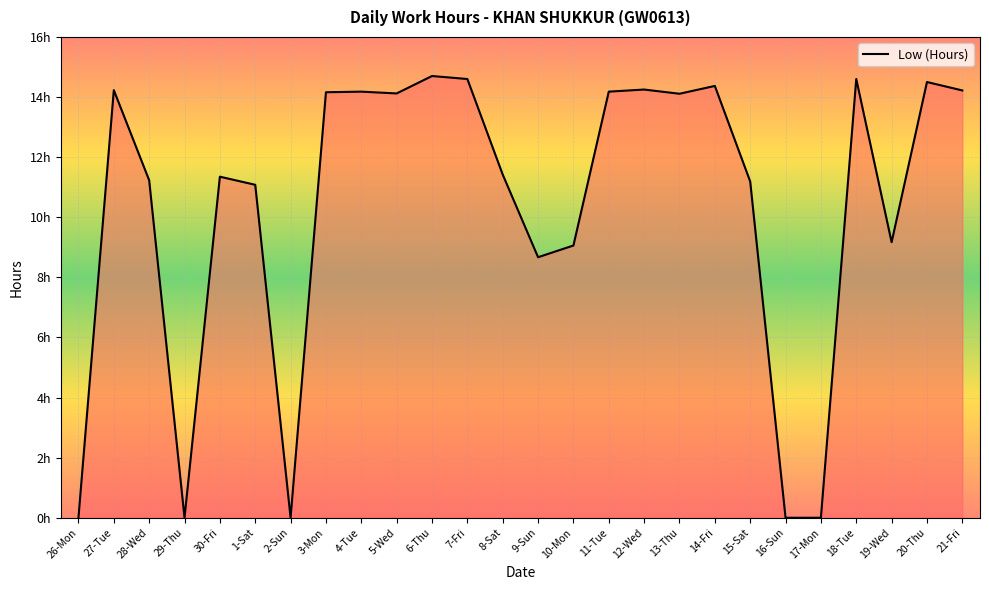

Is it true that the value at 11-Tue is 14.2?

True